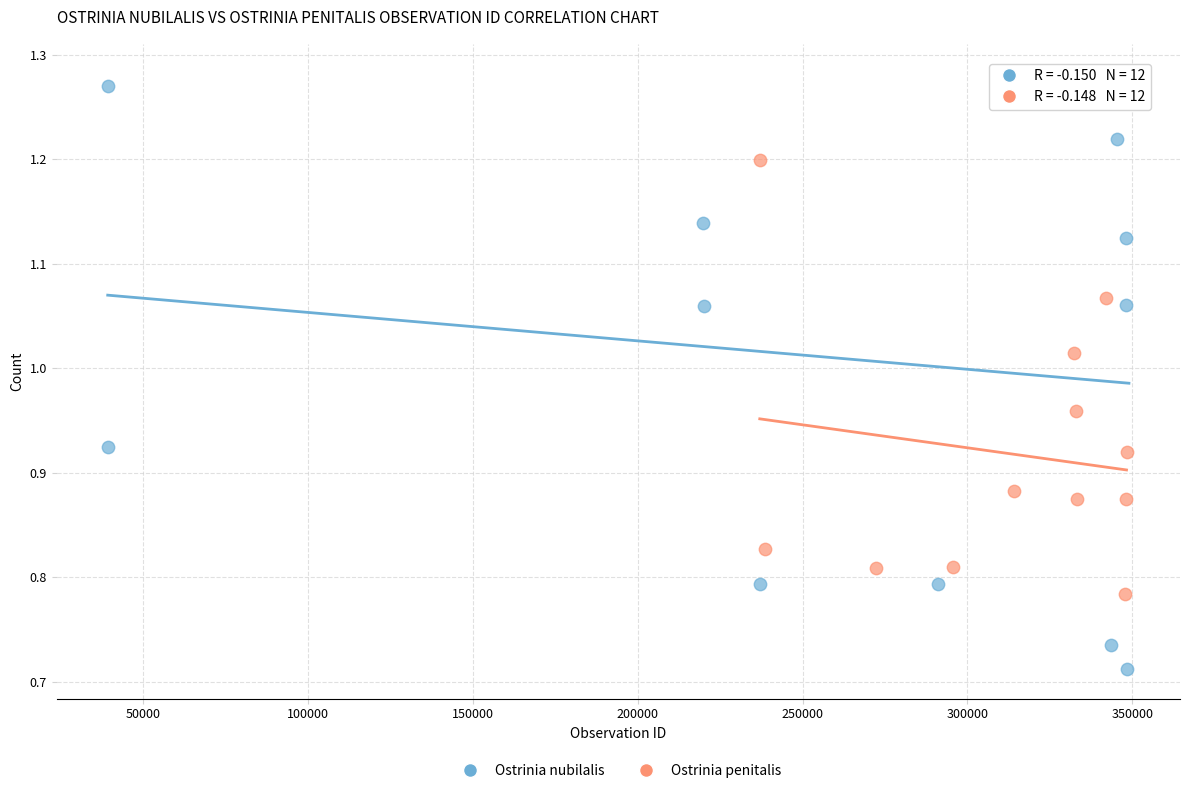

Which series reaches the minimum Y coordinate?

Ostrinia nubilalis